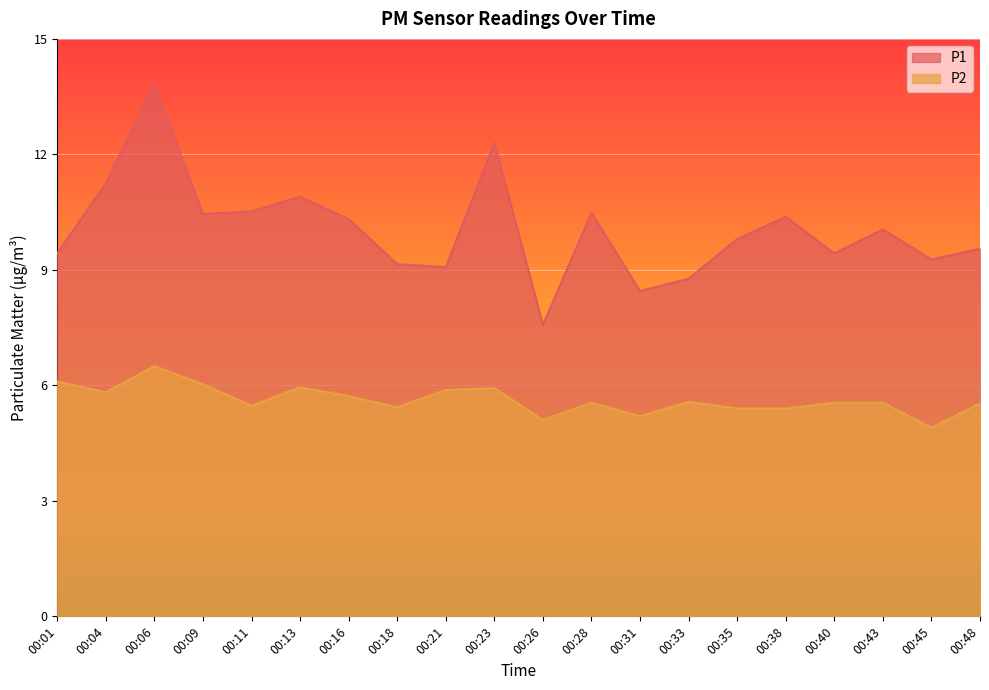

What is the maximum value for P1?

13.8